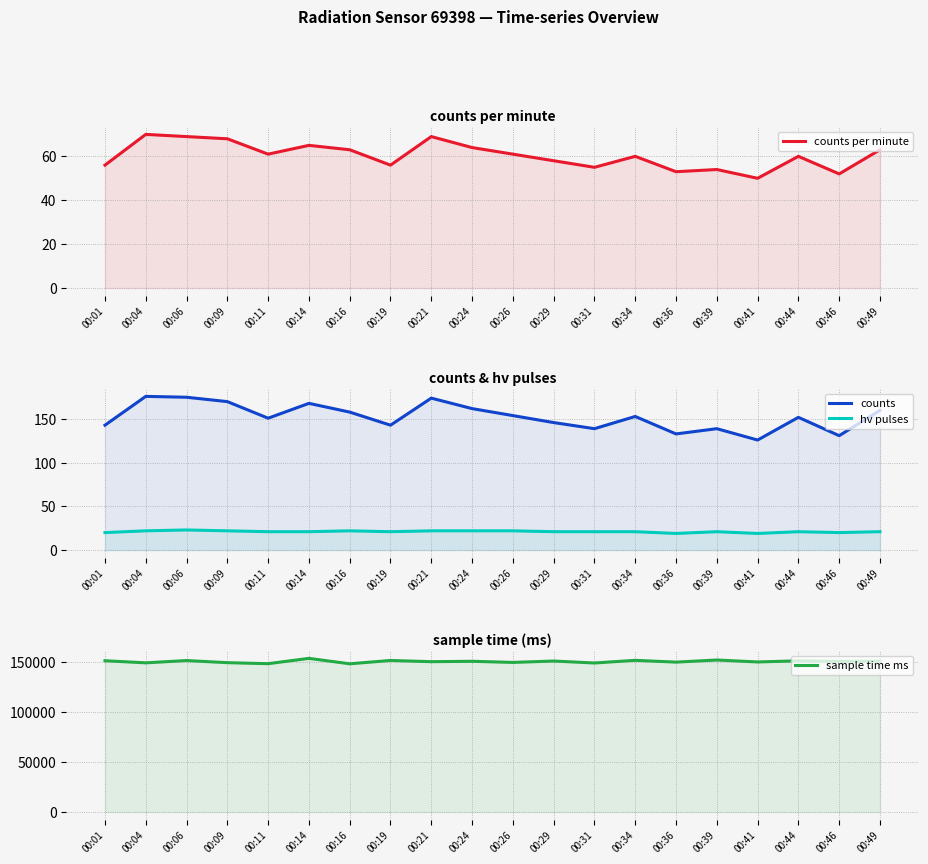

Reading left to right, list all the values displayed in this chart.

counts per minute: 00:01=56	00:04=70	00:06=69	00:09=68	00:11=61	00:14=65	00:16=63	00:19=56	00:21=69	00:24=64	00:26=61	00:29=58	00:31=55	00:34=60	00:36=53	00:39=54	00:41=50	00:44=60	00:46=52	00:49=63
counts: 00:01=143	00:04=176	00:06=175	00:09=170	00:11=151	00:14=168	00:16=158	00:19=143	00:21=174	00:24=162	00:26=154	00:29=146	00:31=139	00:34=153	00:36=133	00:39=139	00:41=126	00:44=152	00:46=131	00:49=160
hv pulses: 00:01=20	00:04=22	00:06=23	00:09=22	00:11=21	00:14=21	00:16=22	00:19=21	00:21=22	00:24=22	00:26=22	00:29=21	00:31=21	00:34=21	00:36=19	00:39=21	00:41=19	00:44=21	00:46=20	00:49=21
sample time ms: 00:01=151204	00:04=149090	00:06=151388	00:09=149255	00:11=148244	00:14=153565	00:16=148133	00:19=151471	00:21=150251	00:24=150640	00:26=149513	00:29=150897	00:31=148946	00:34=151601	00:36=149817	00:39=151923	00:41=149985	00:44=151108	00:46=150552	00:49=150818